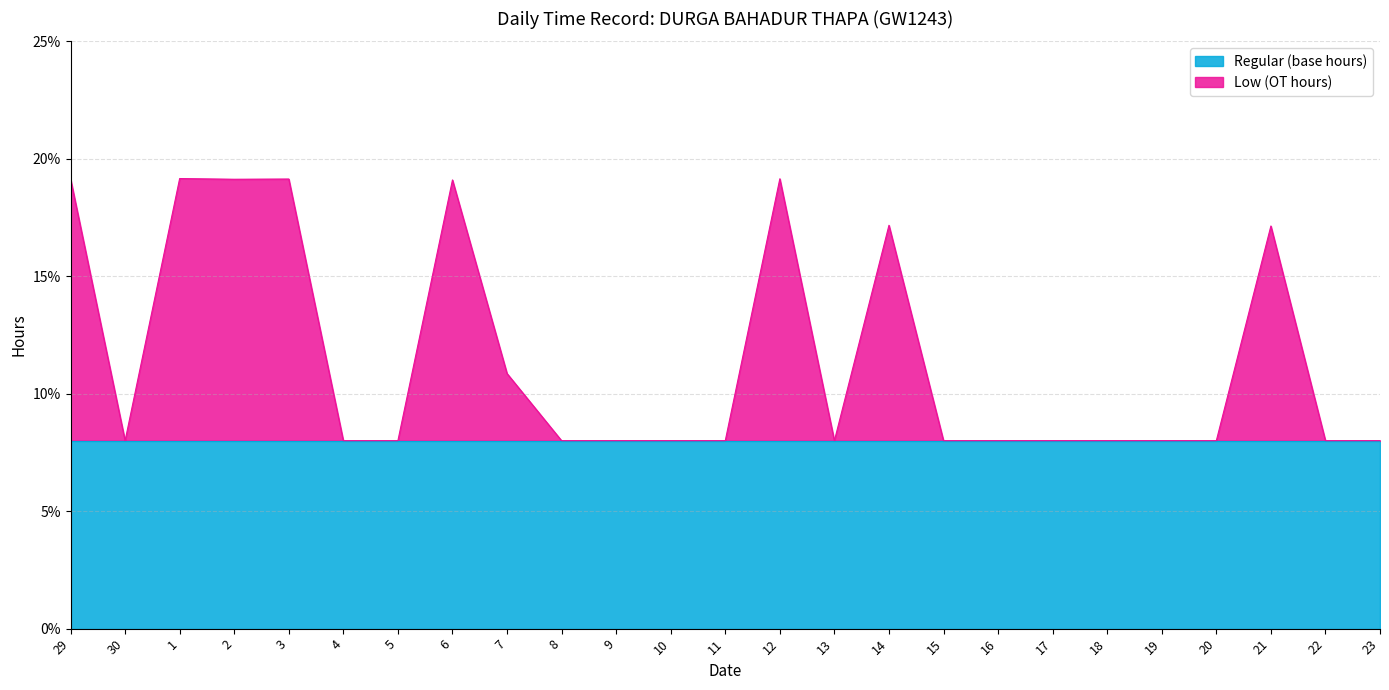

At which label is the value closest to 13?

7